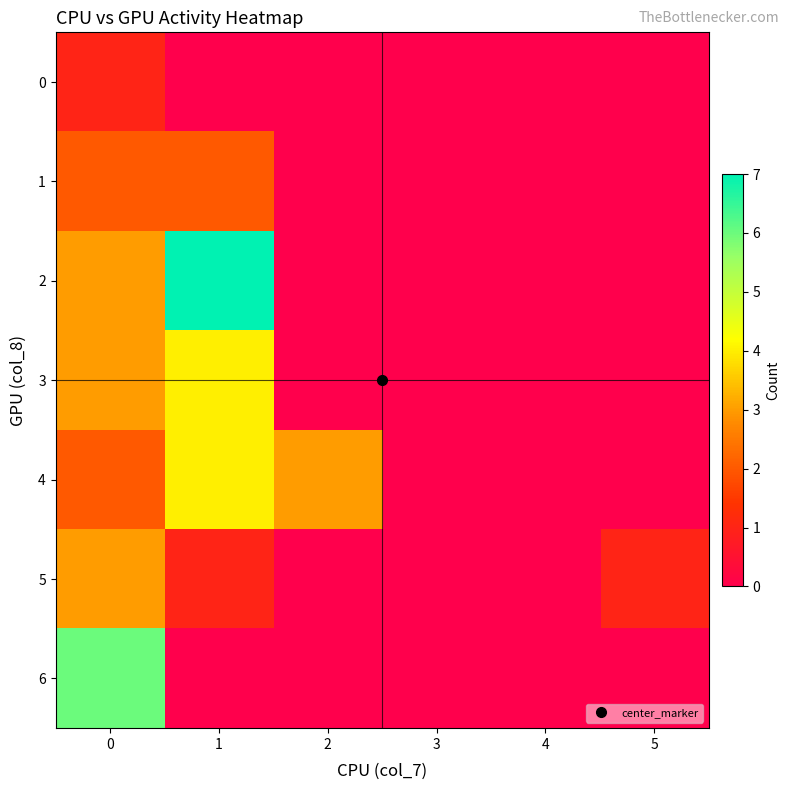

At how many categories does at least one series exceed 0?

4